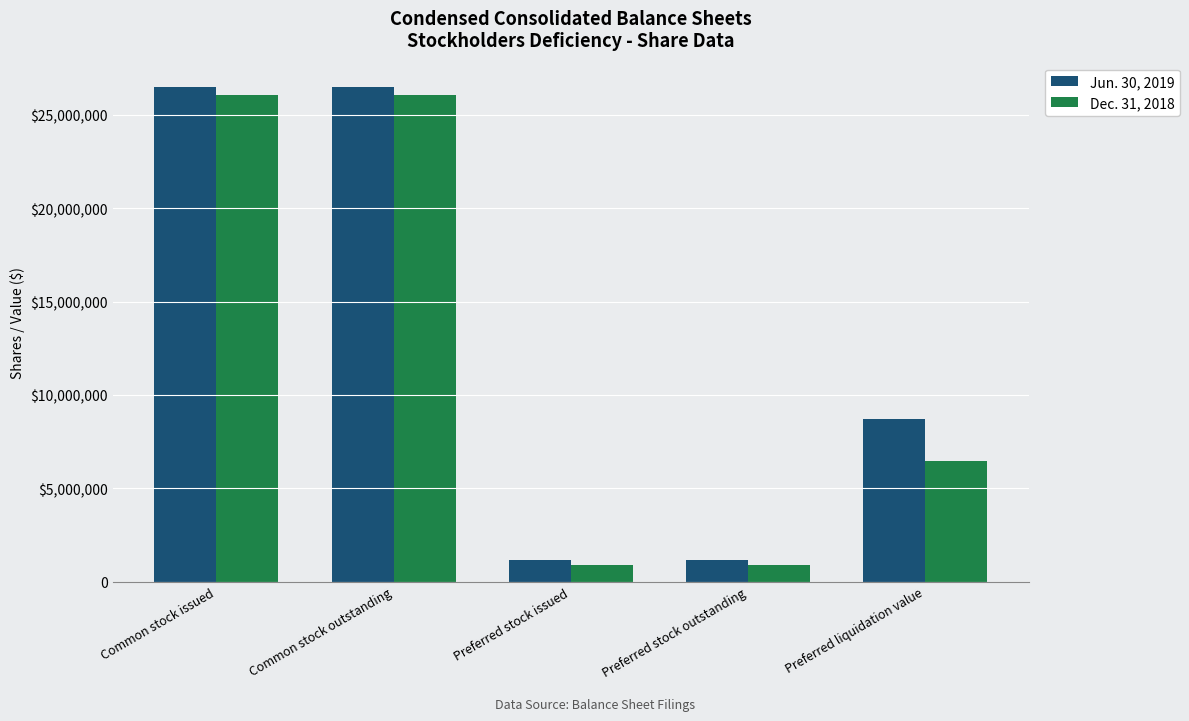

Is the value of Dec. 31, 2018 at Preferred stock outstanding greater than the value of Jun. 30, 2019 at Preferred stock issued?

No